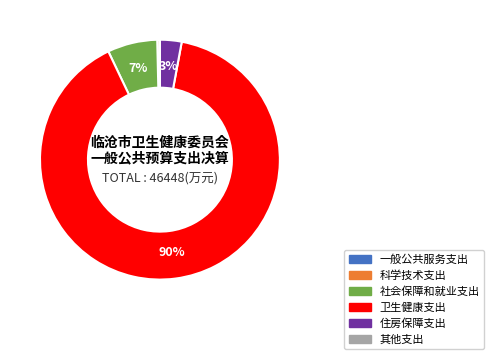

Does any single category account for the majority?

Yes